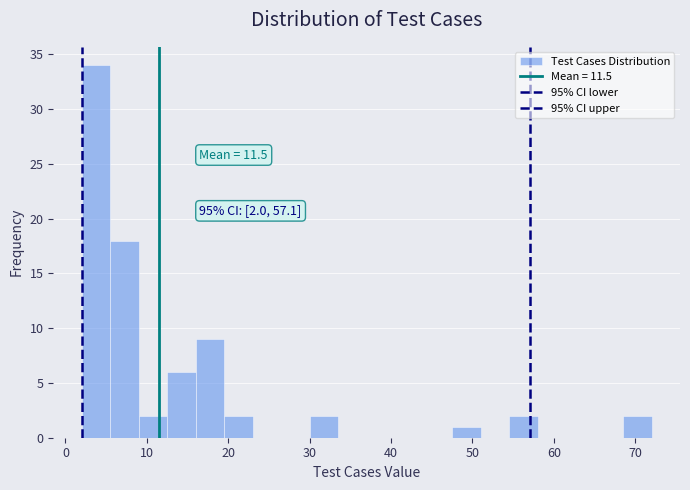

Around what value on the x-axis is the tallest bar? Give the approximate position of its centre, as read against the axis.

4